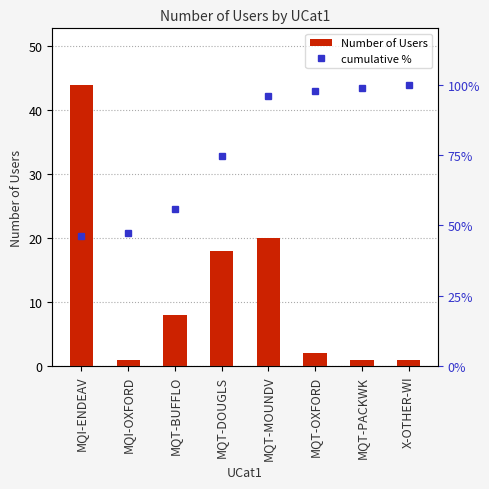

What is the difference between the maximum and minimum values in the cumulative % series?

53.7